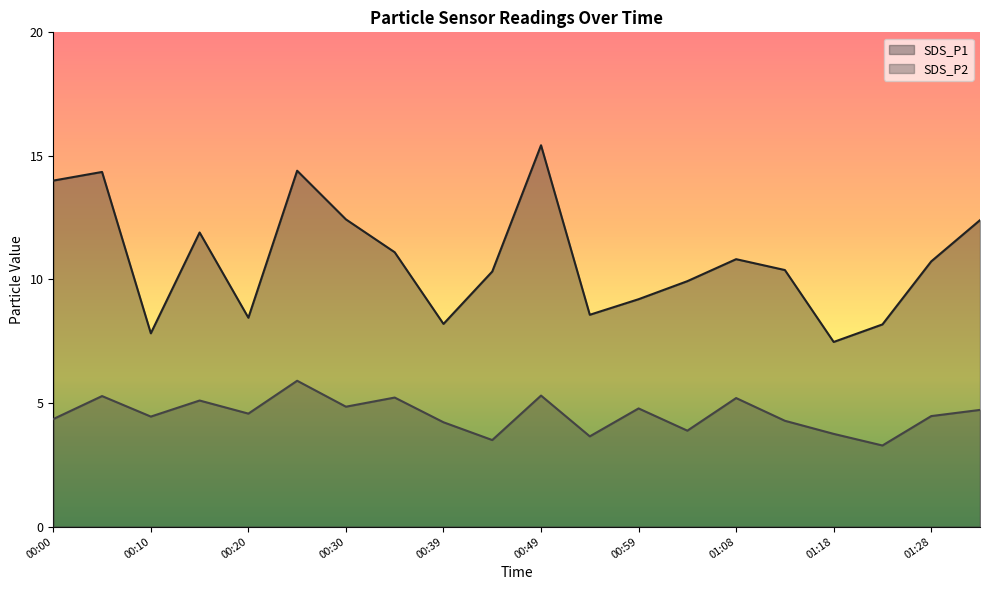

Rank the series by their average value, from highest to lowest.

SDS_P1, SDS_P2